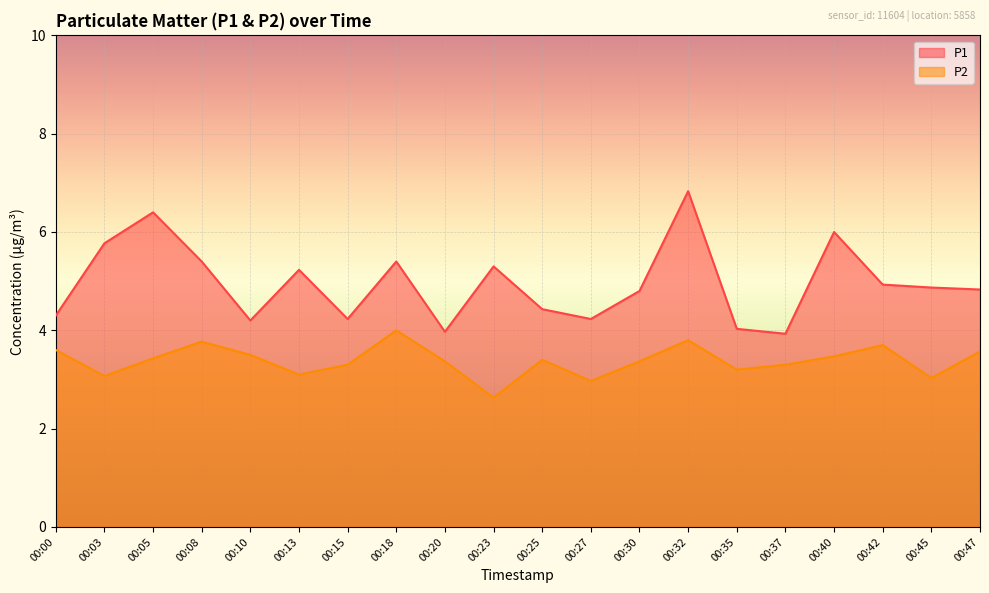

How many values in the P1 series exceed 4?

18